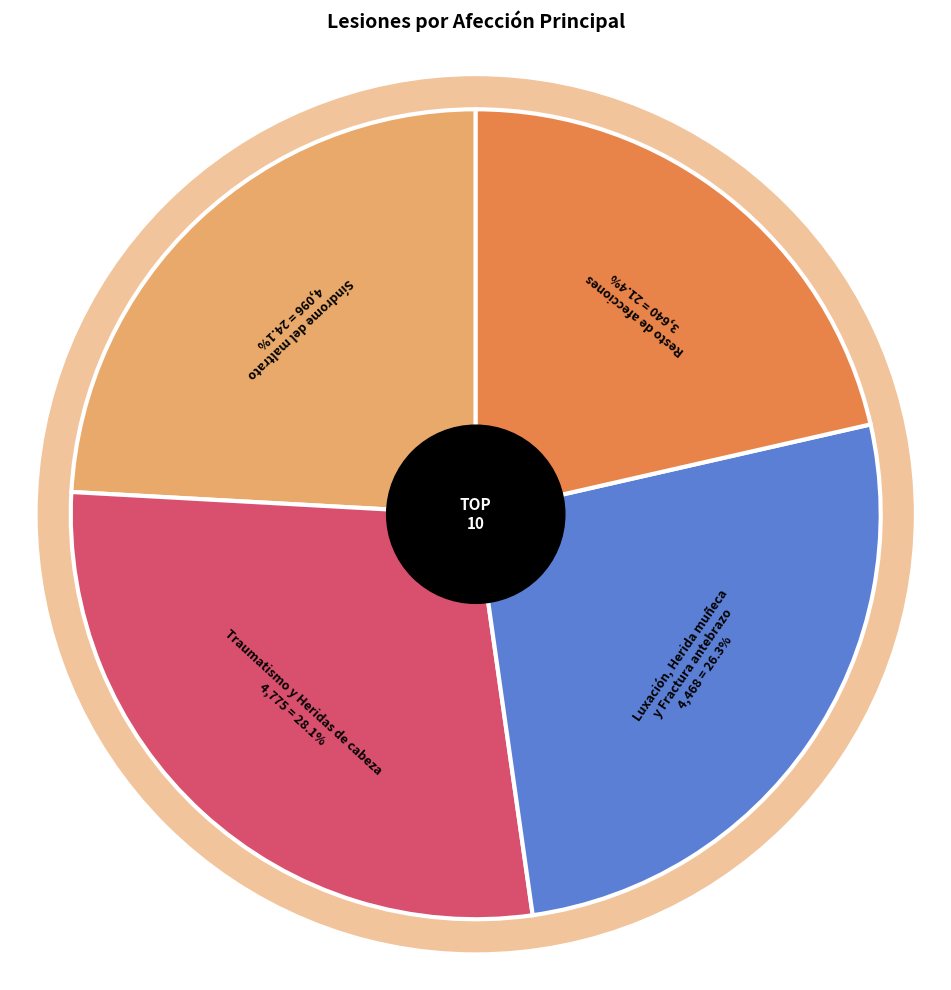

Is there any slice that represents more than half of the pie?

No